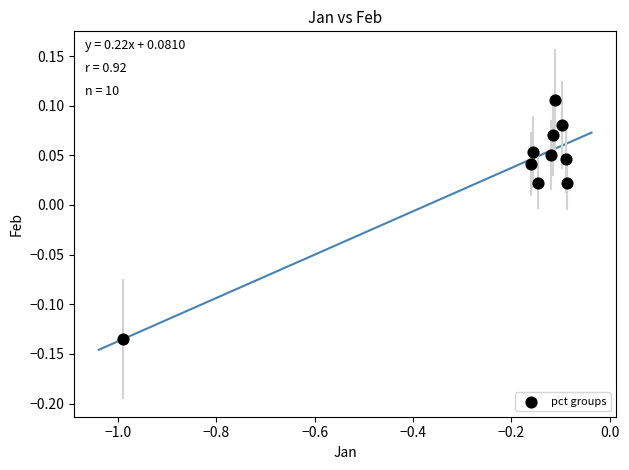

What is the range of X values (max minus min)?

0.9